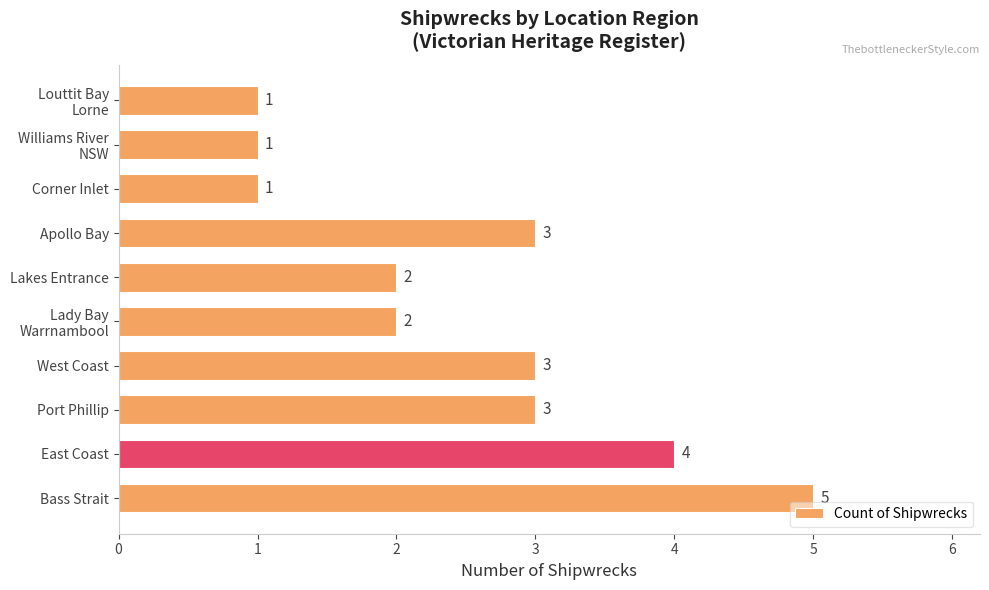

Reading bottom to top, list all the values displayed in this chart.

5	4	3	3	2	2	3	1	1	1